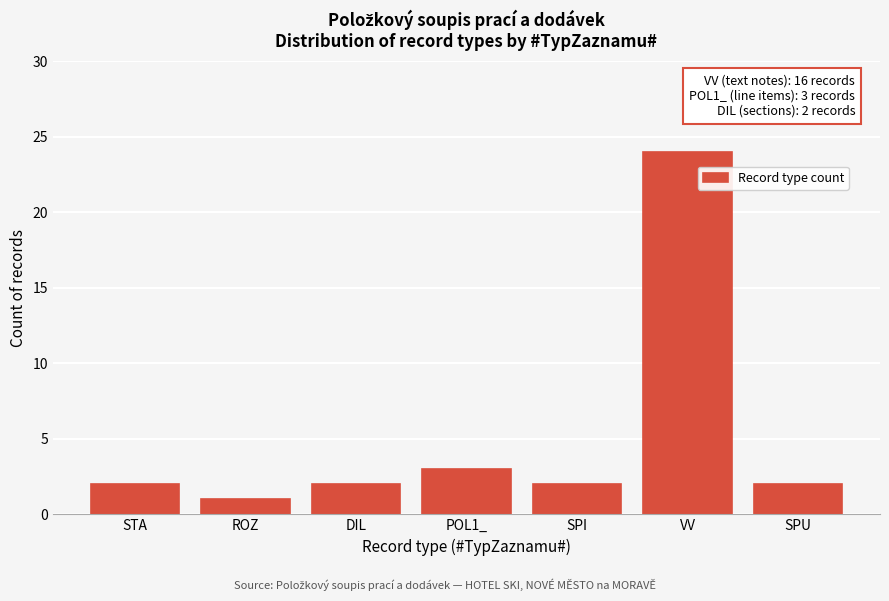

Reading right to left, transcribe all the data shown in this chart.

SPU=2	VV=24	SPI=2	POL1_=3	DIL=2	ROZ=1	STA=2